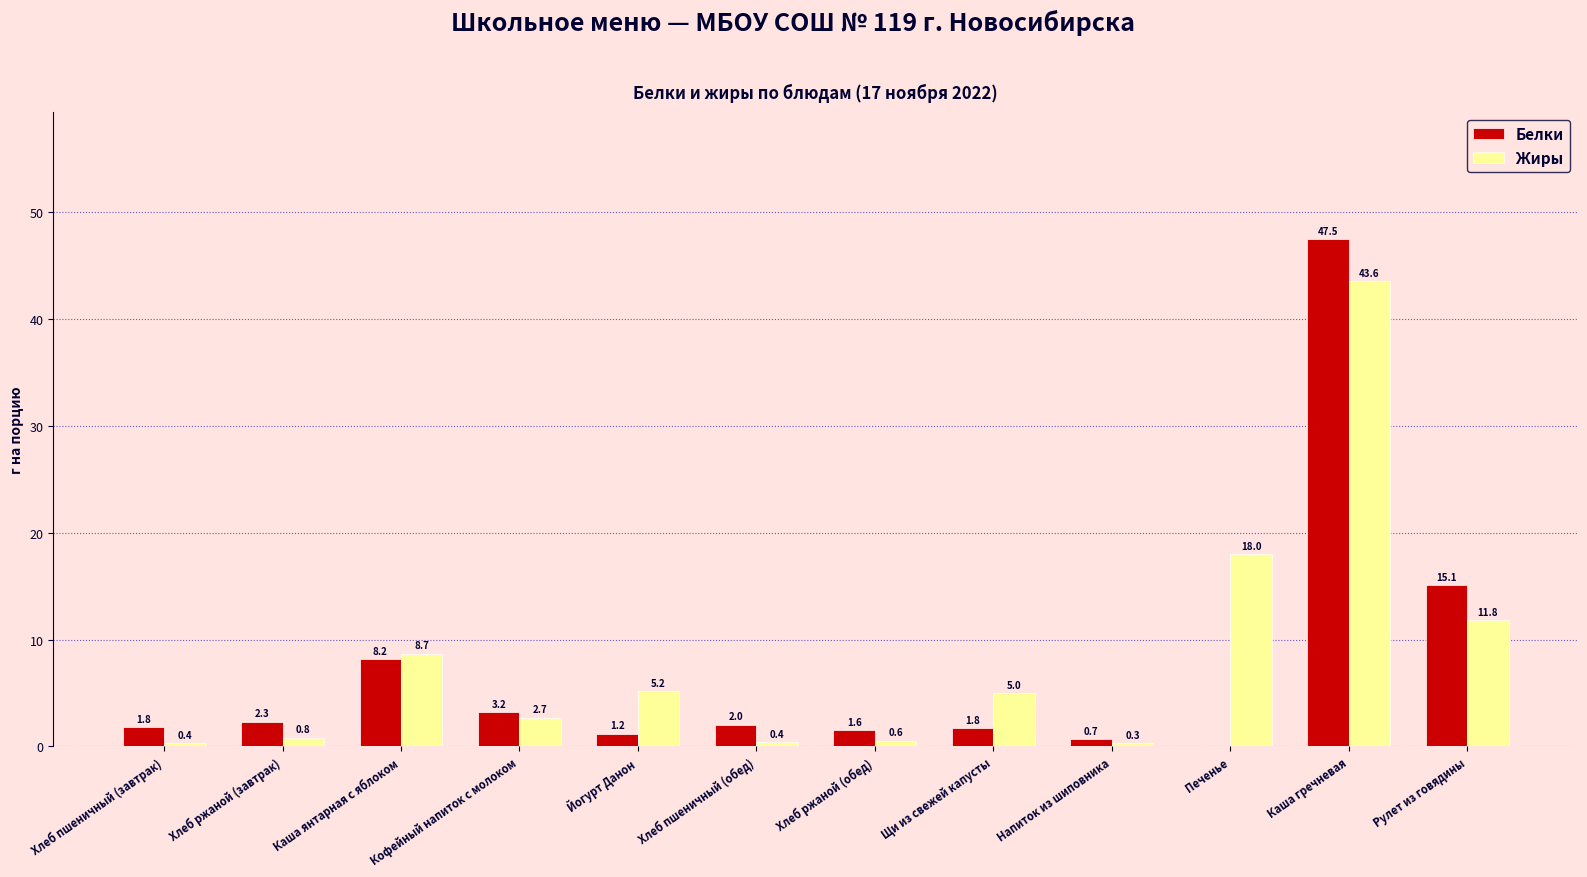

What is the greatest value displayed?

47.5